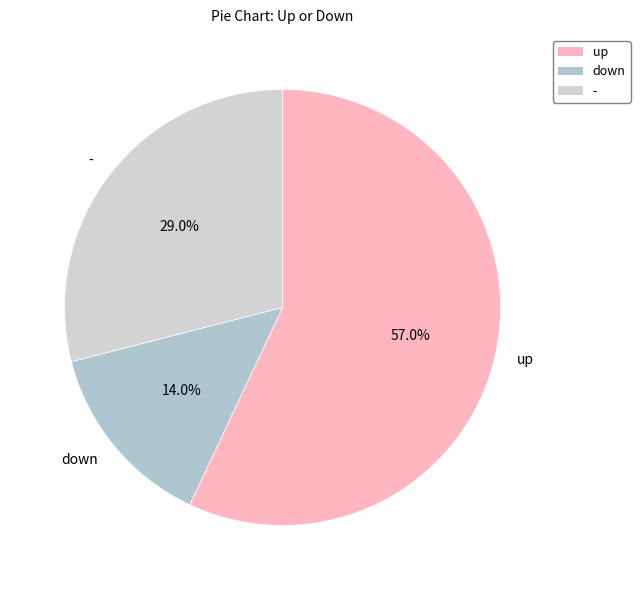

To the nearest percent, what portion does down represent?

14%